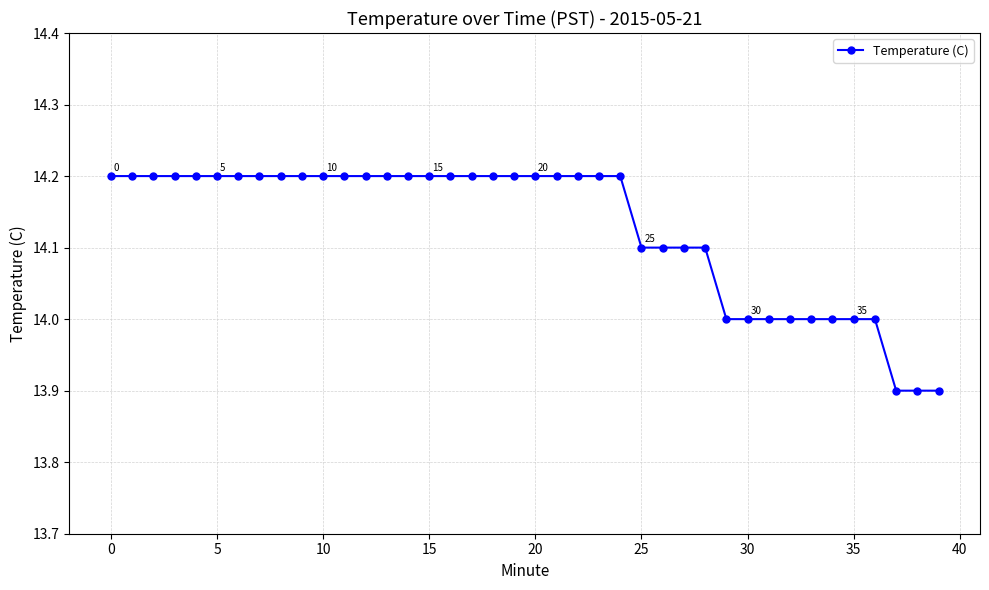

What is the sum of all values?

565.1